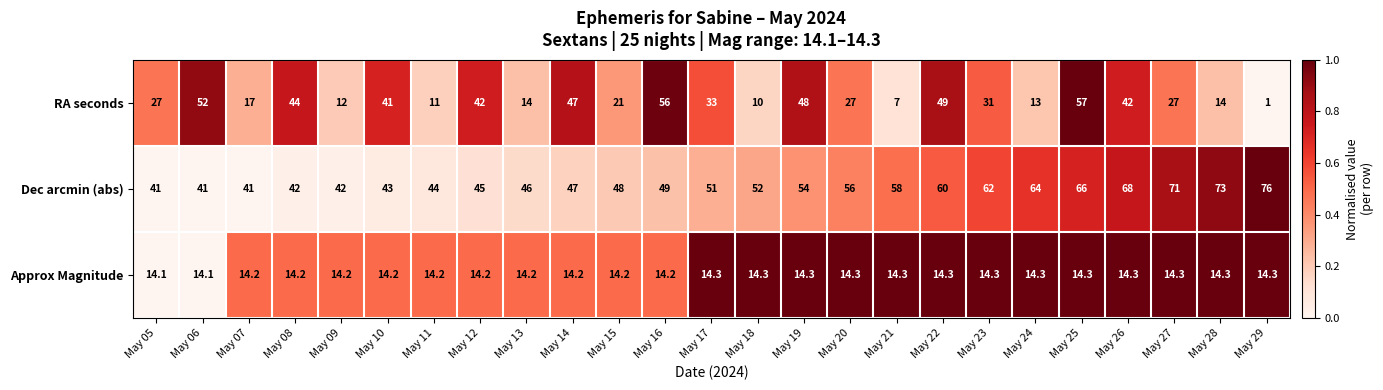

Which series has the largest total across all categories?

Dec arcmin (abs)